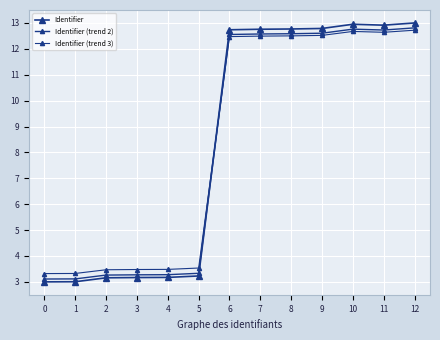

How many data points in Identifier (trend 3) are above 12?

7